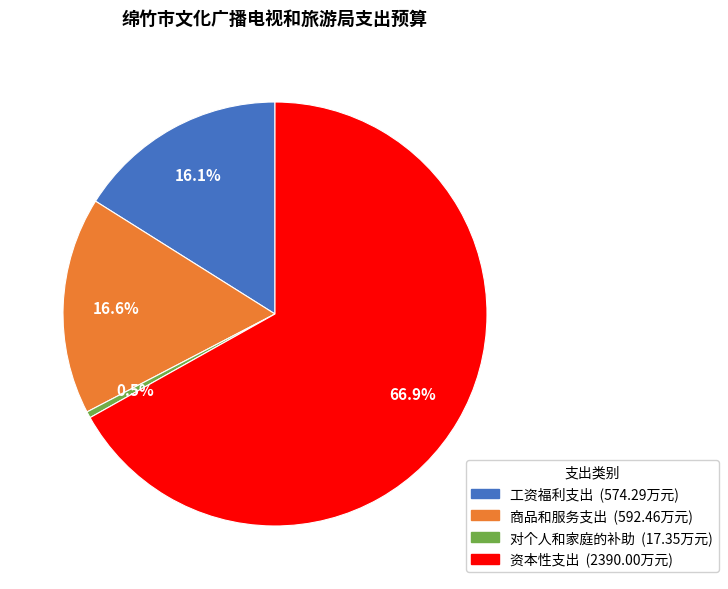

To the nearest percent, what is the average slice percentage?

25%